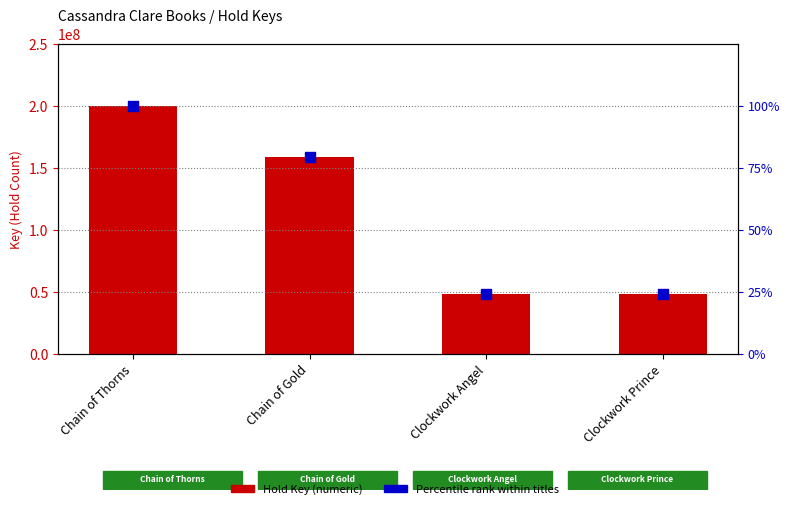

Is the value of Percentile rank within titles at Clockwork Angel greater than the value of Hold Key (numeric) at Chain of Thorns?

No